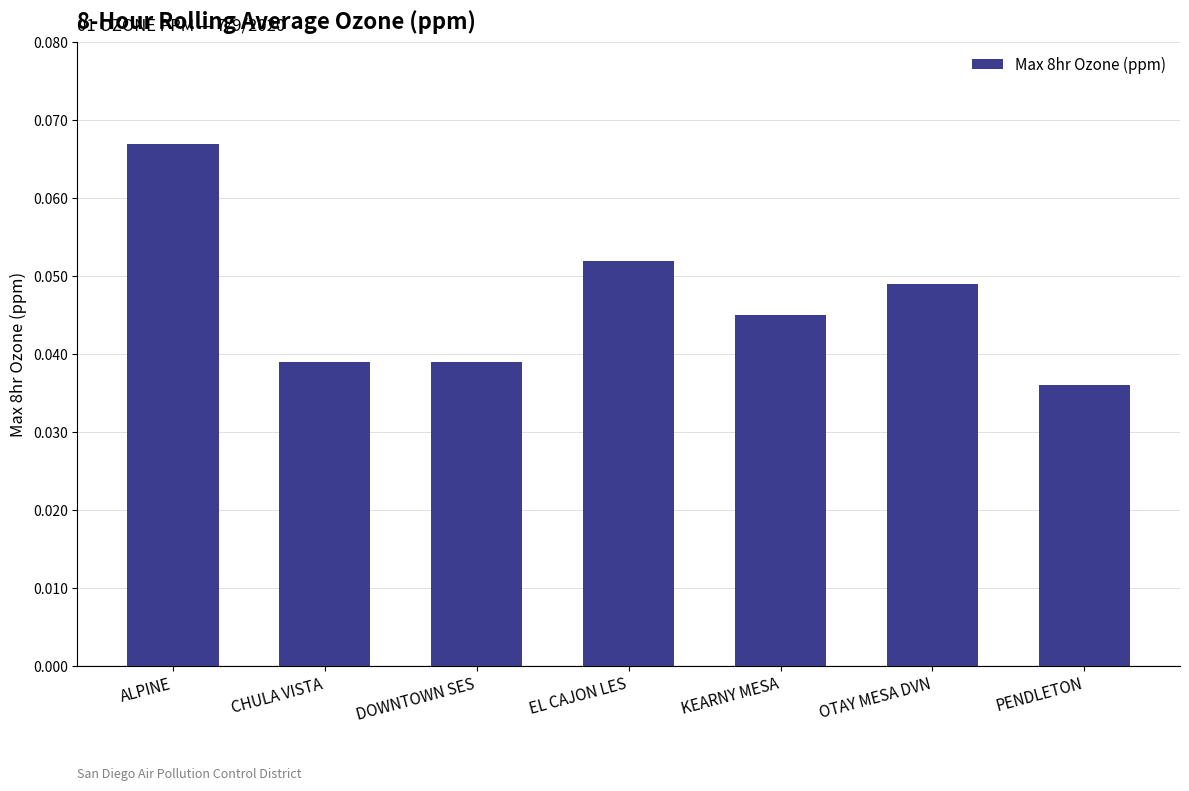

Does the chart contain stacked bars?

No